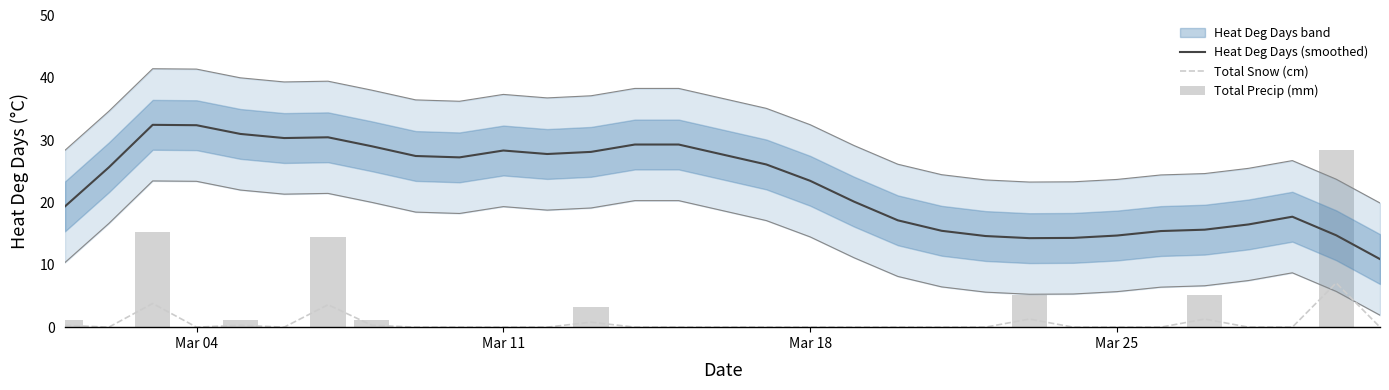

The value of Heat Deg Days (smoothed) at Mar 04 is 53.9. True or false?

False